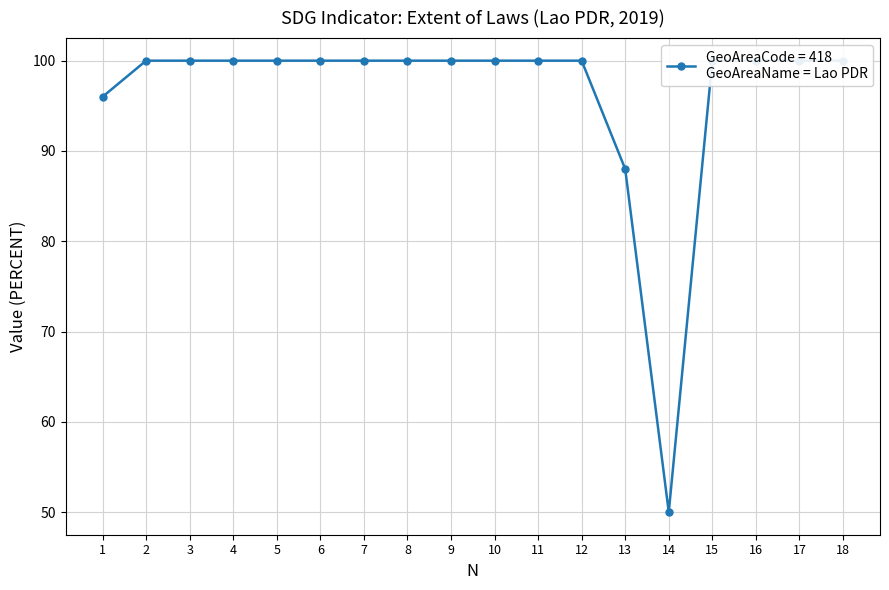

What is the value of the 11th point from the left?

100